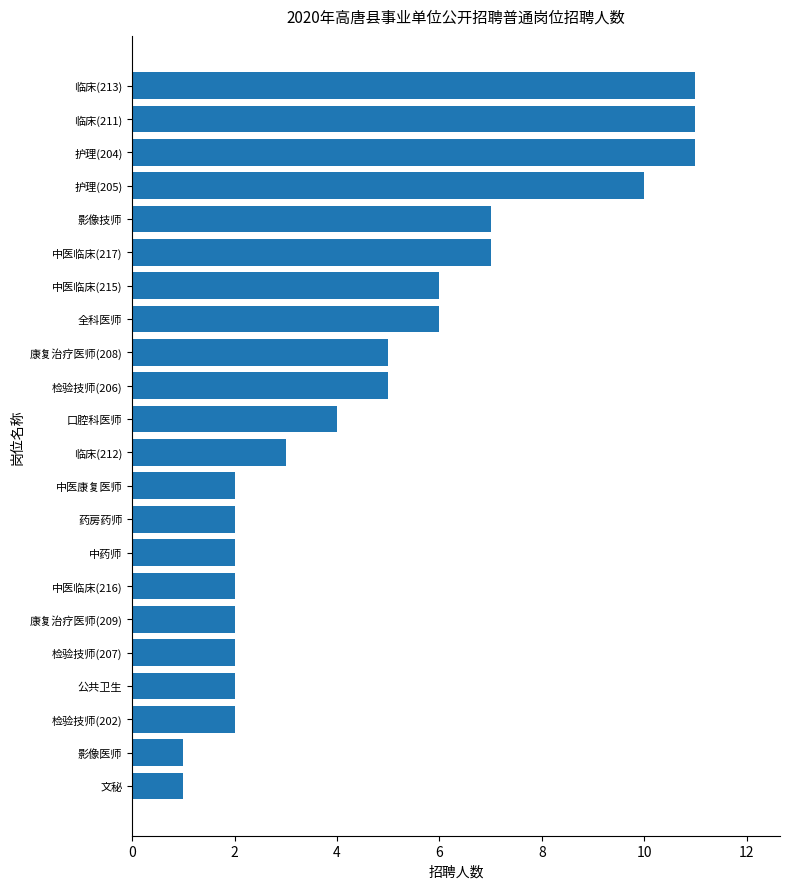

What is the average value?

5